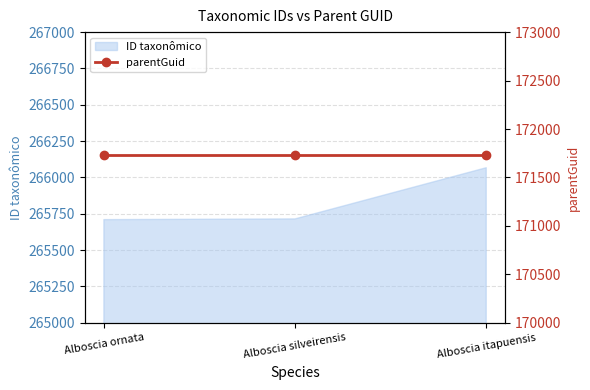

What is the maximum value shown in the chart?

266067